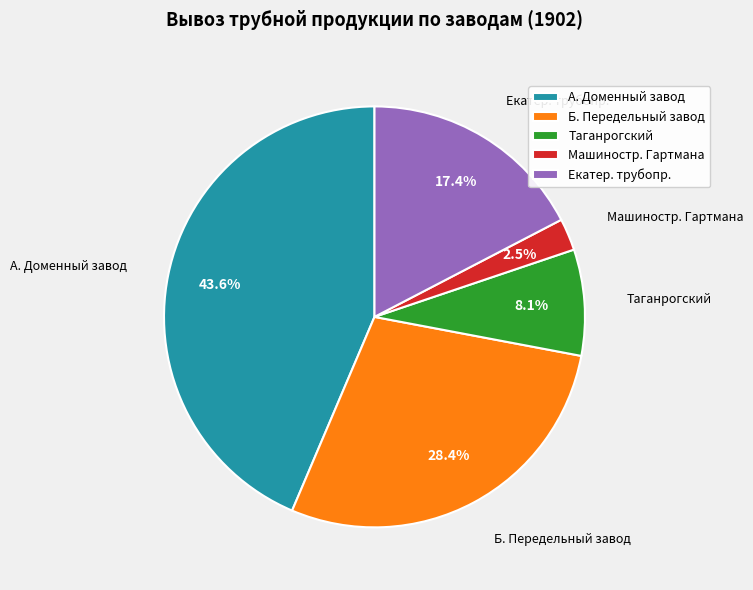

What is the ratio of the value at Б. Передельный завод to the value at Таганрогский?

3.5